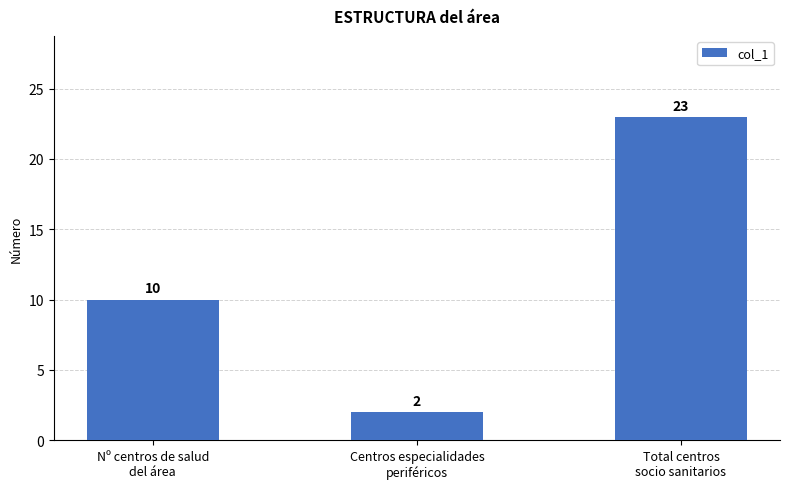

What is the label of the 1st bar from the left?

Nº centros de salud
del área